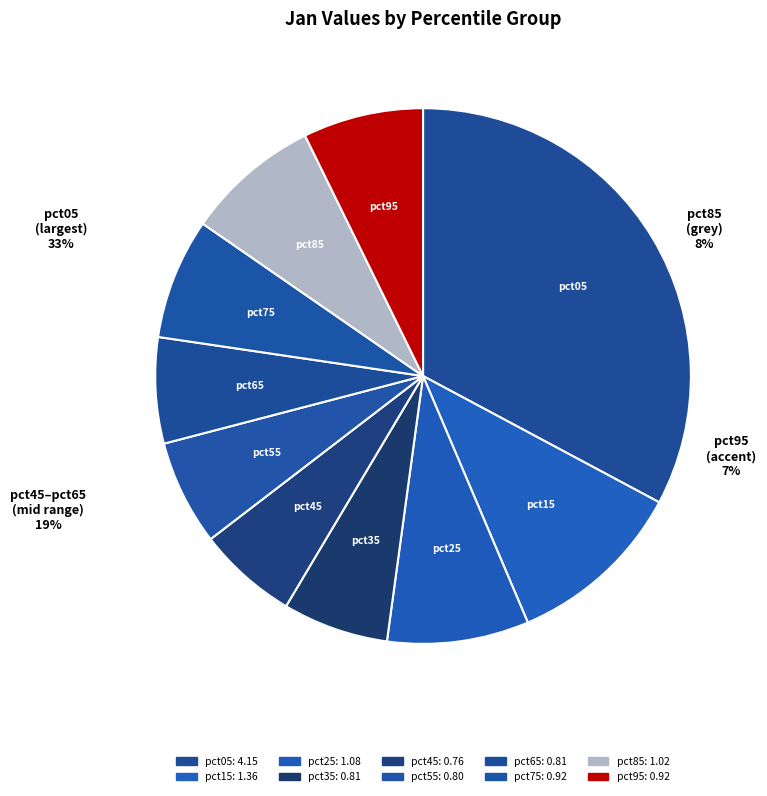

Is the sum of pct95 and pct55 greater than half?

No